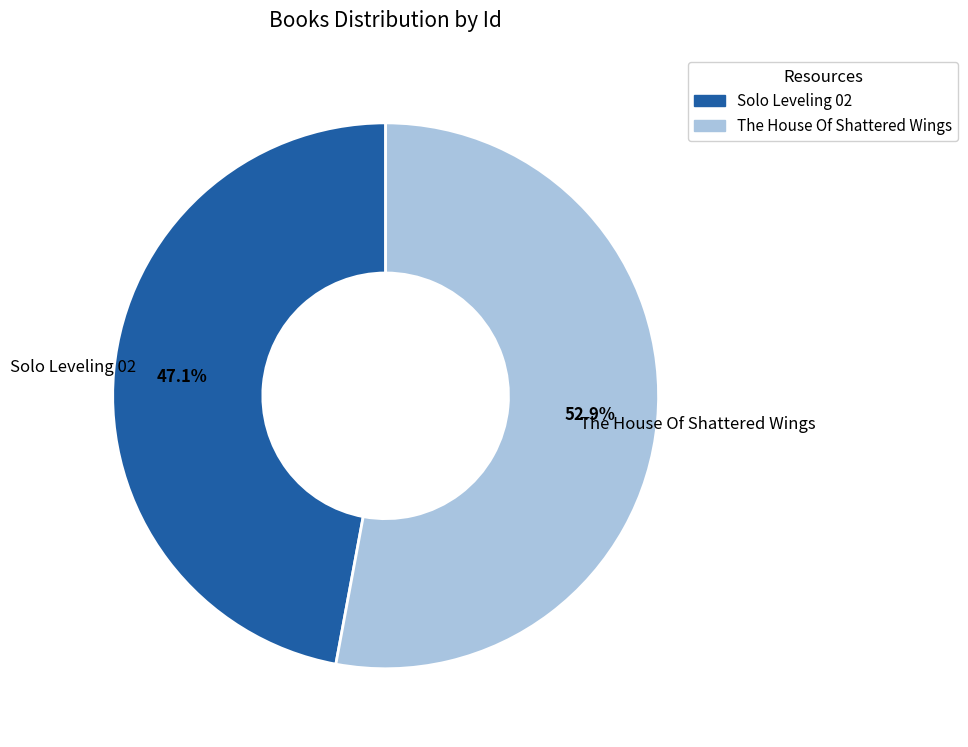

Is it true that Solo Leveling 02 is 58% of the pie?

False